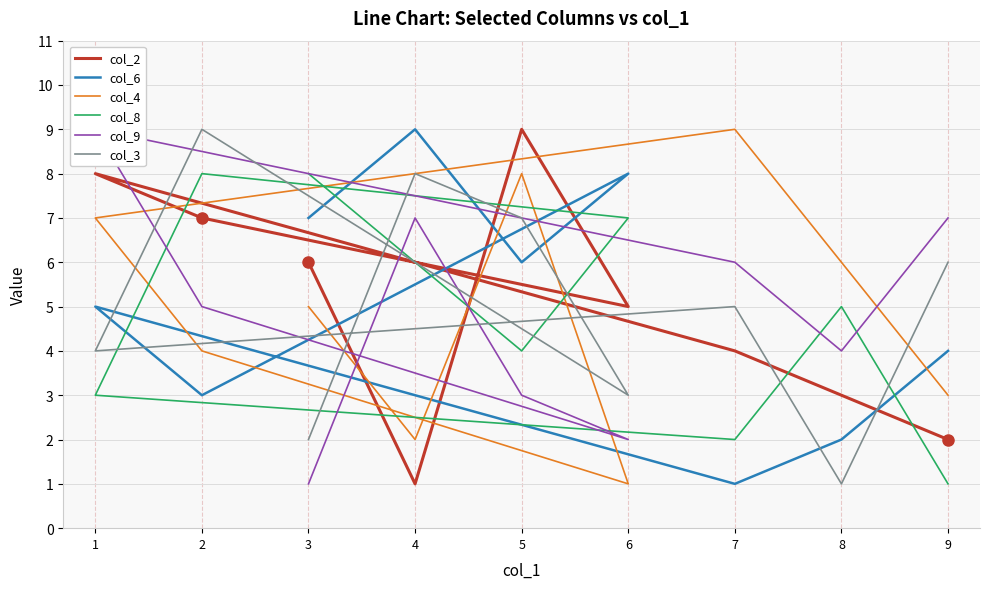

At which category is the sum across all series the highest?

5